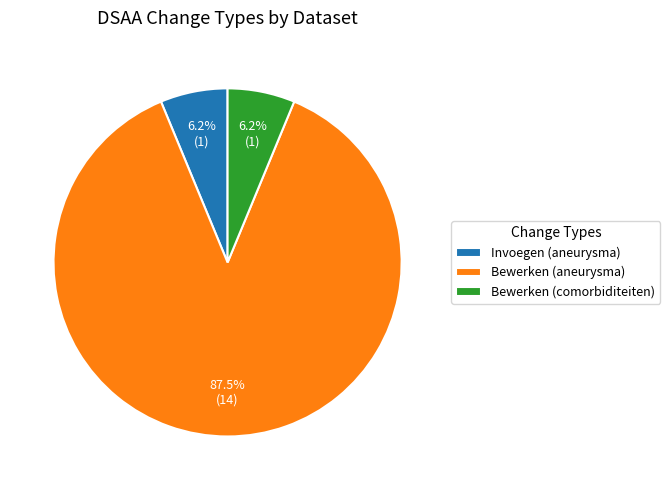

Count the number of slices in the pie.

3